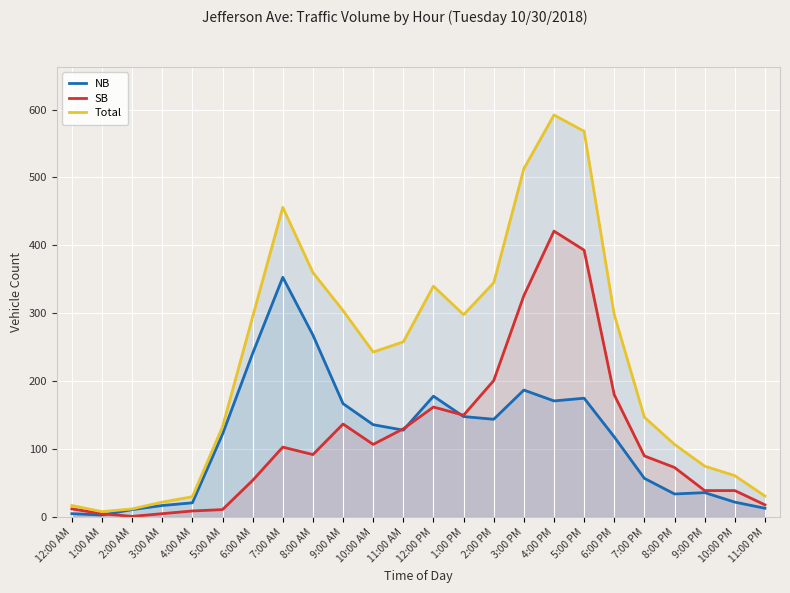

What is the difference between the second highest and minimum values in the NB series?

265